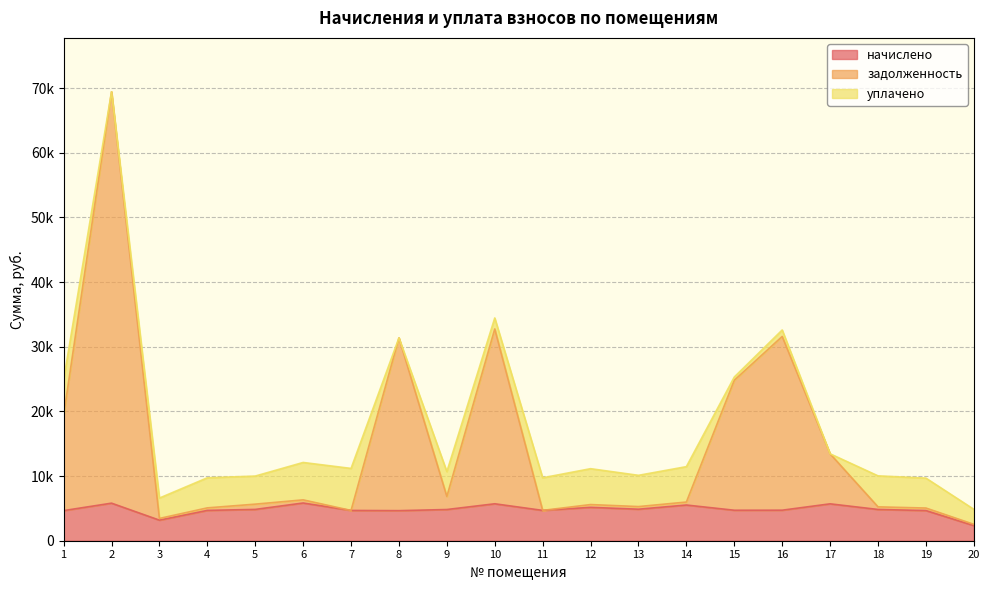

Which label corresponds to the smallest value in the chart?

20